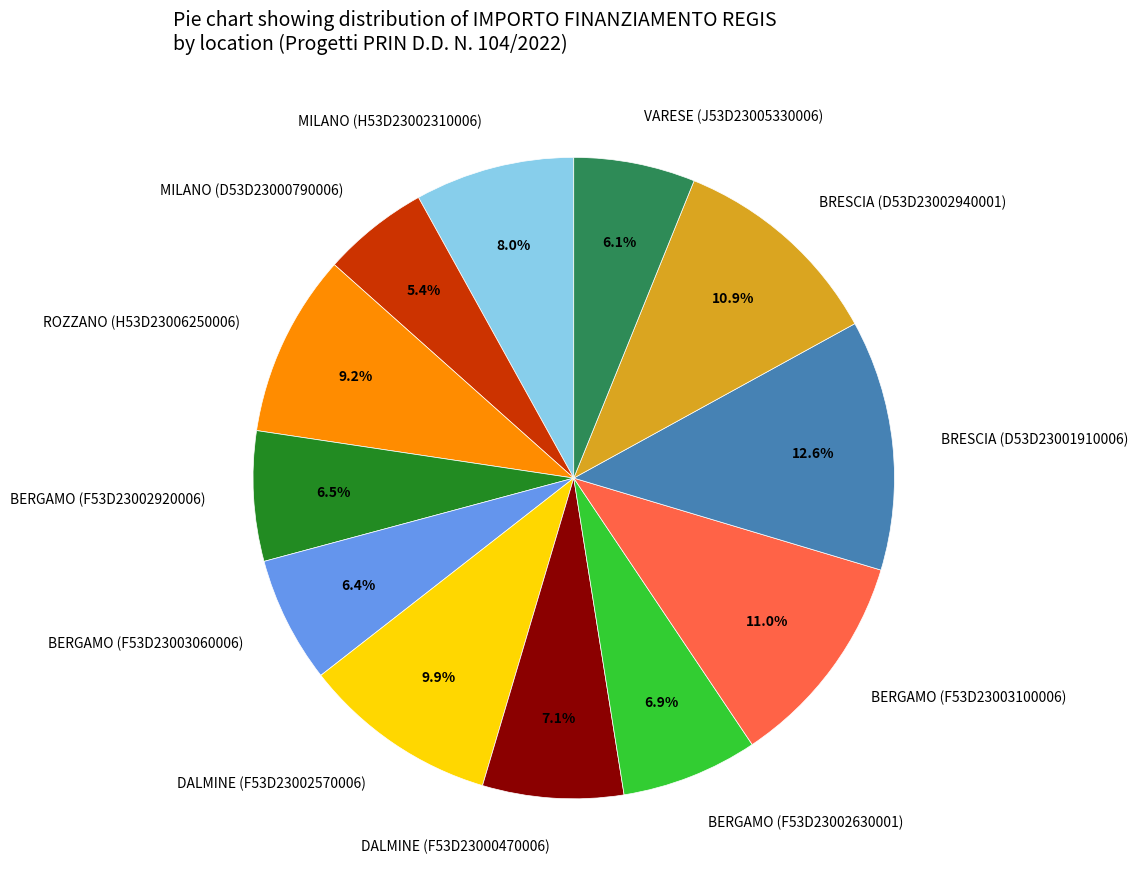

How much of the chart is everything except DALMINE (F53D23002570006)?

90.1%